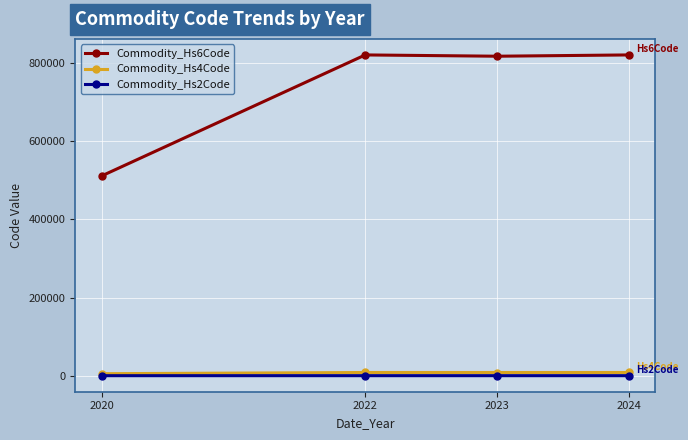

True or false: Commodity_Hs2Code and Commodity_Hs6Code intersect in this chart.

False